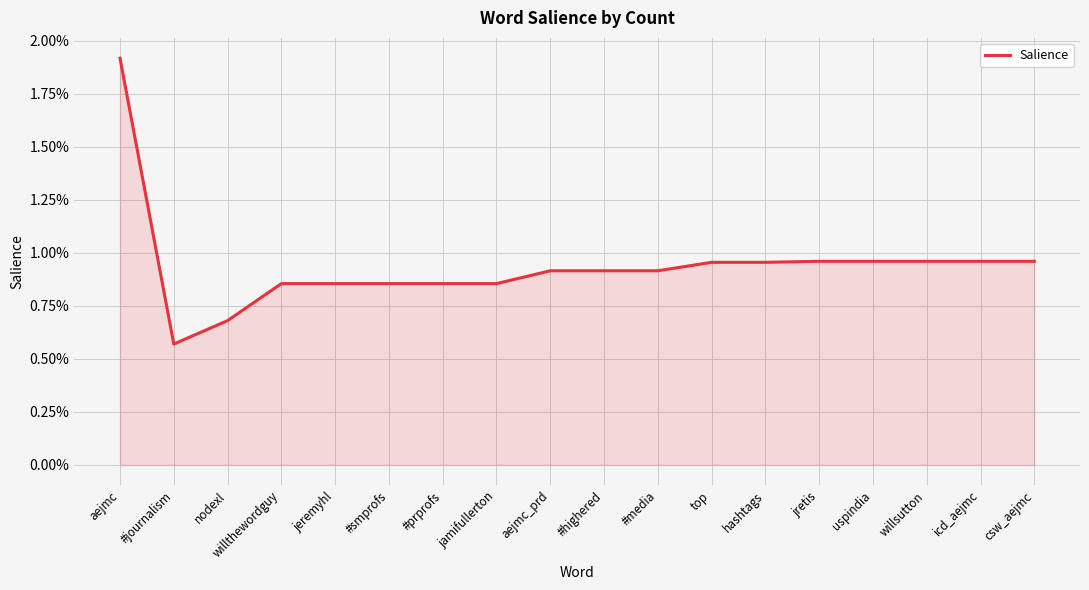

Which has a higher value, aejmc or #prprofs?

aejmc